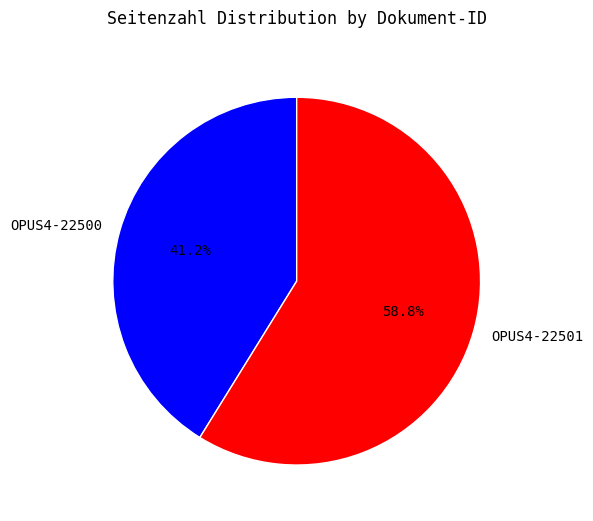

Is it true that OPUS4-22501 is 64% of the pie?

False